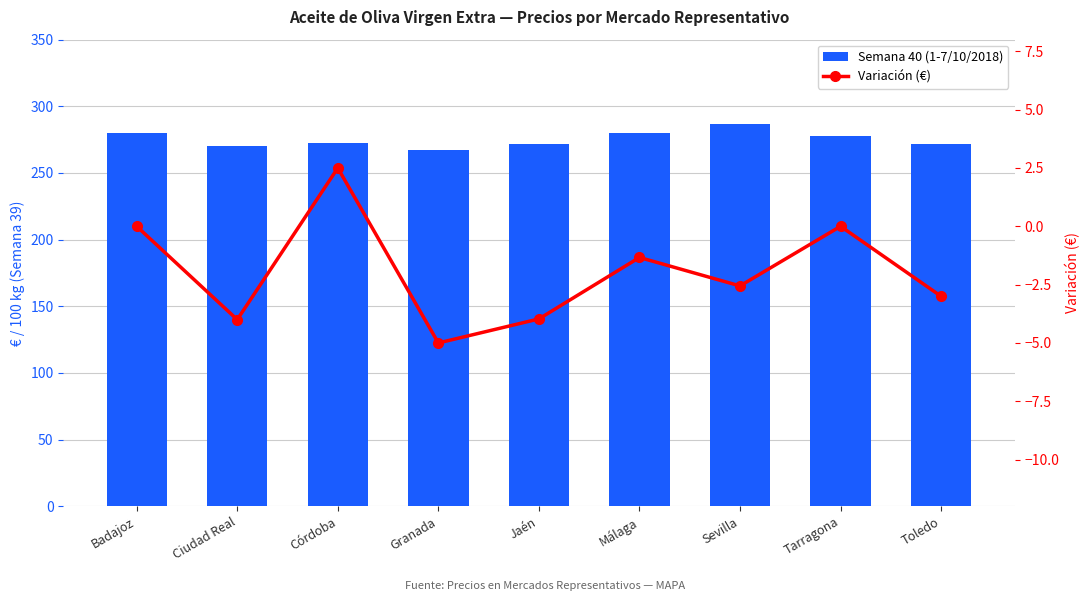

What position from the right is Sevilla?

3